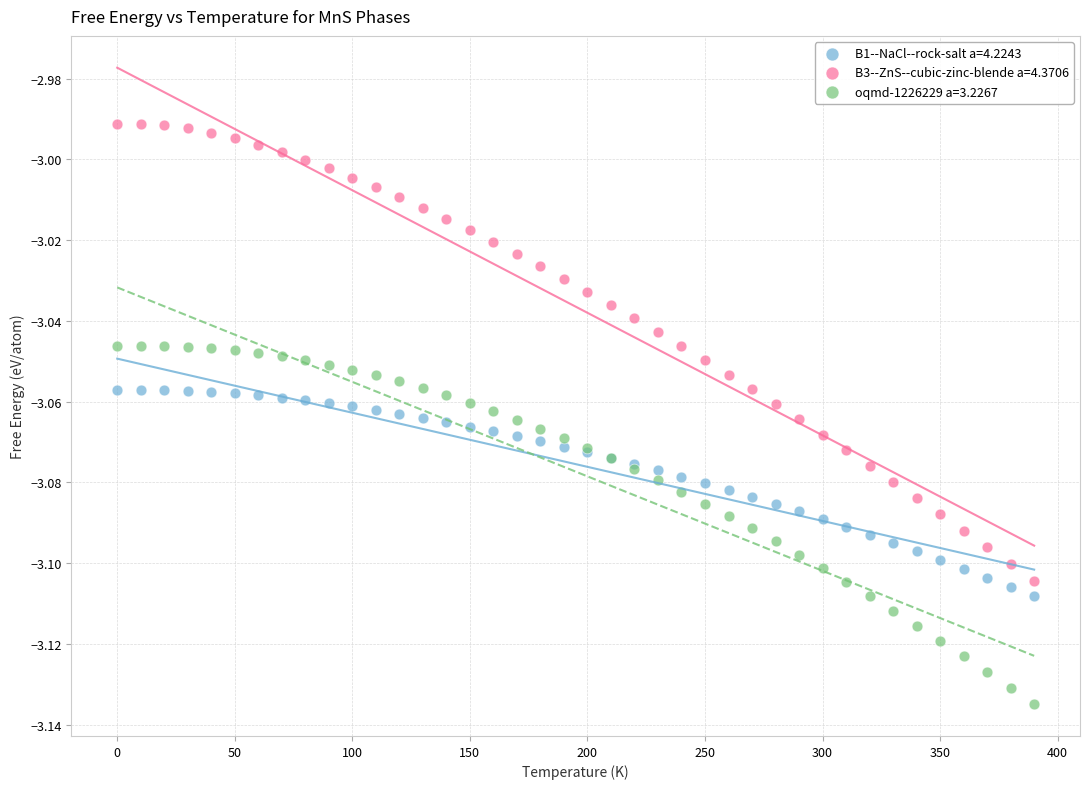

Which series has the largest Y range (max minus min)?

B3--ZnS--cubic-zinc-blende a=4.3706